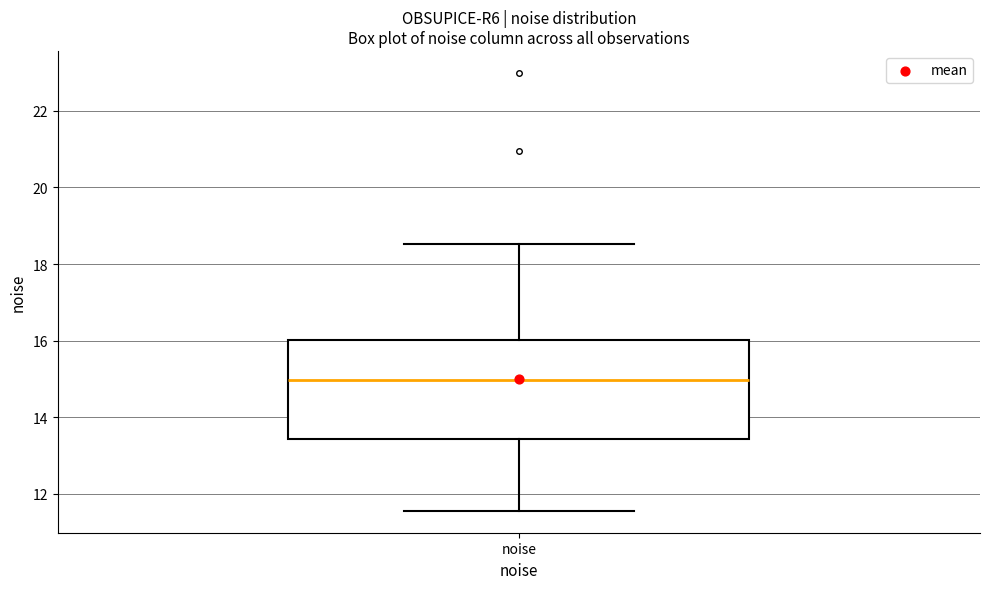

Transcribe this box plot: give where the median line is, the range the box spans, and where the two whiskers end, as read against the y-axis. The values are not printed on the chart, so give them approximately, as read against the axis.

median 15.0, box 13.4 to 16.0, whiskers 11.6 to 18.6